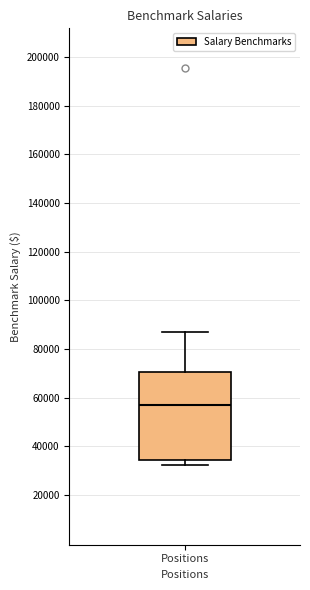

Read this box plot against the y-axis: the position of the median line, the range covered by the box, and the ends of both whiskers. The values are not printed on the chart, so give them approximately, as read against the axis.

median 56000, box 34000 to 70000, whiskers 32000 to 86000